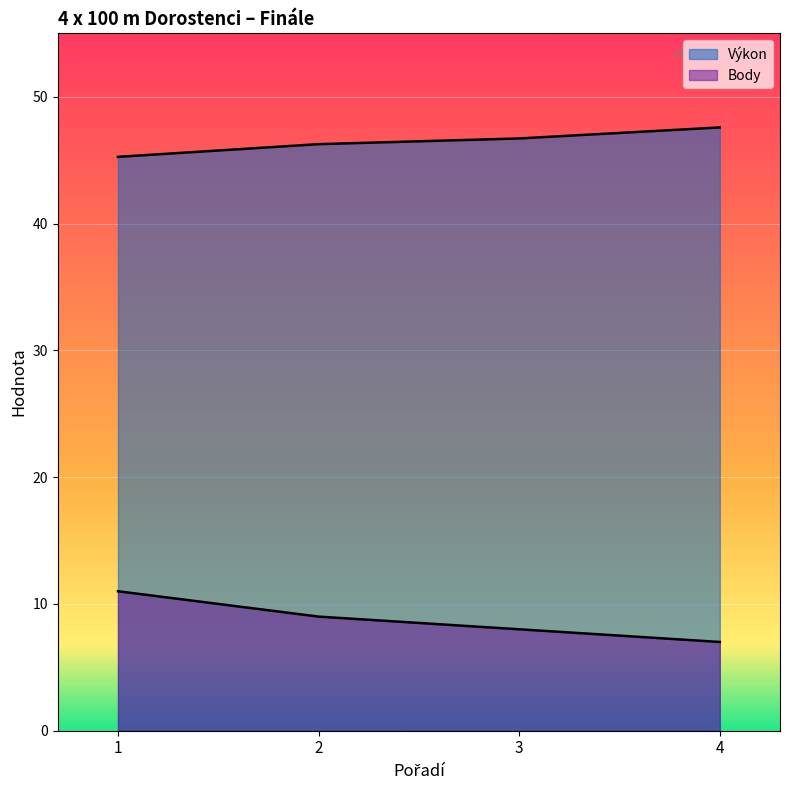

Is it true that Výkon equals 65.7 at 2?

False